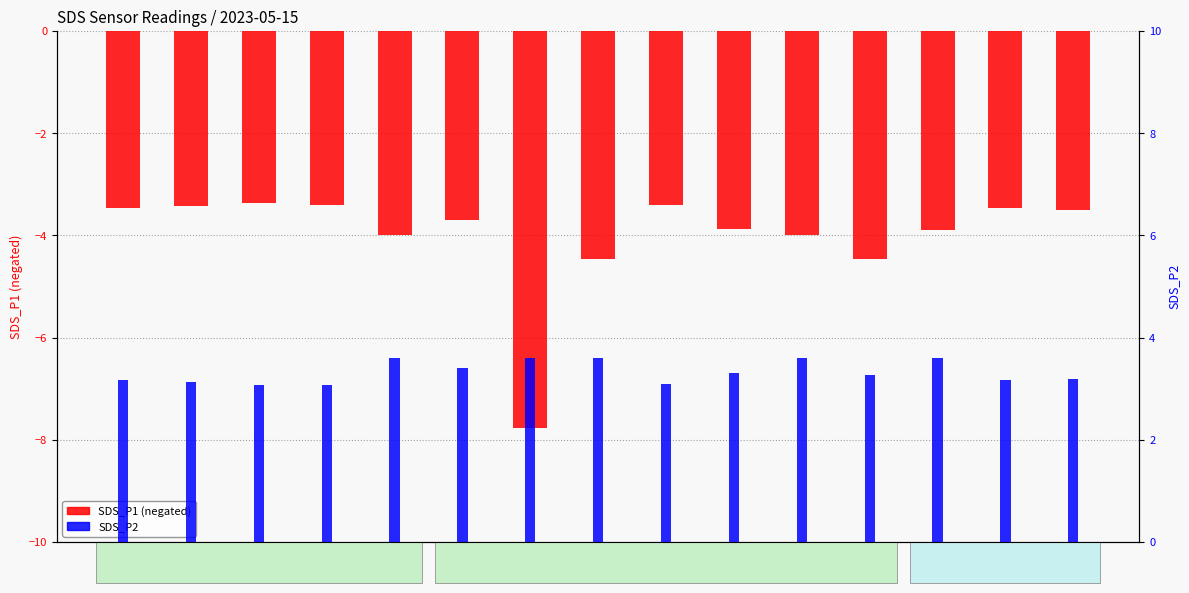

At which label does SDS_P1 (negated) reach its peak?

00:11